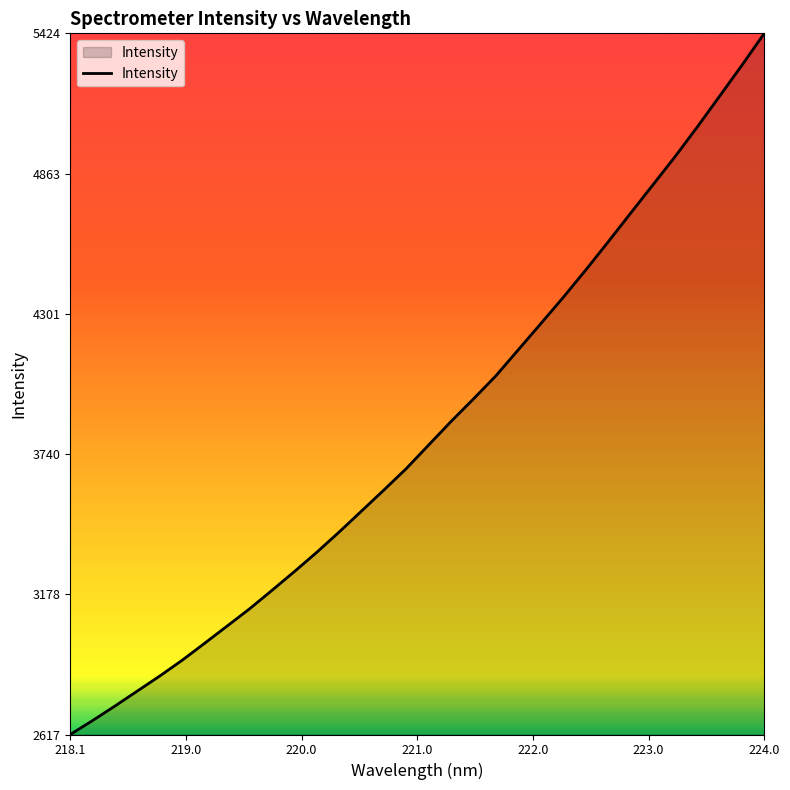

What is the difference between the maximum and minimum values?

2807.4